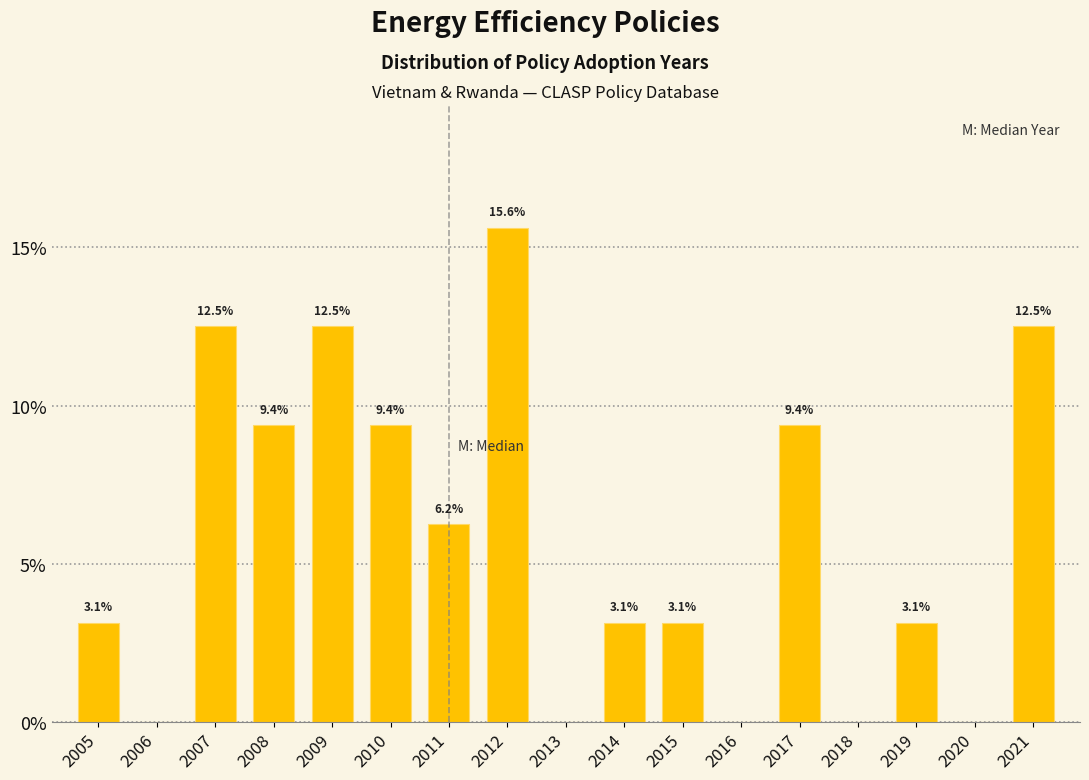

What is the sum of the values at 2016 and 2017?

9.4